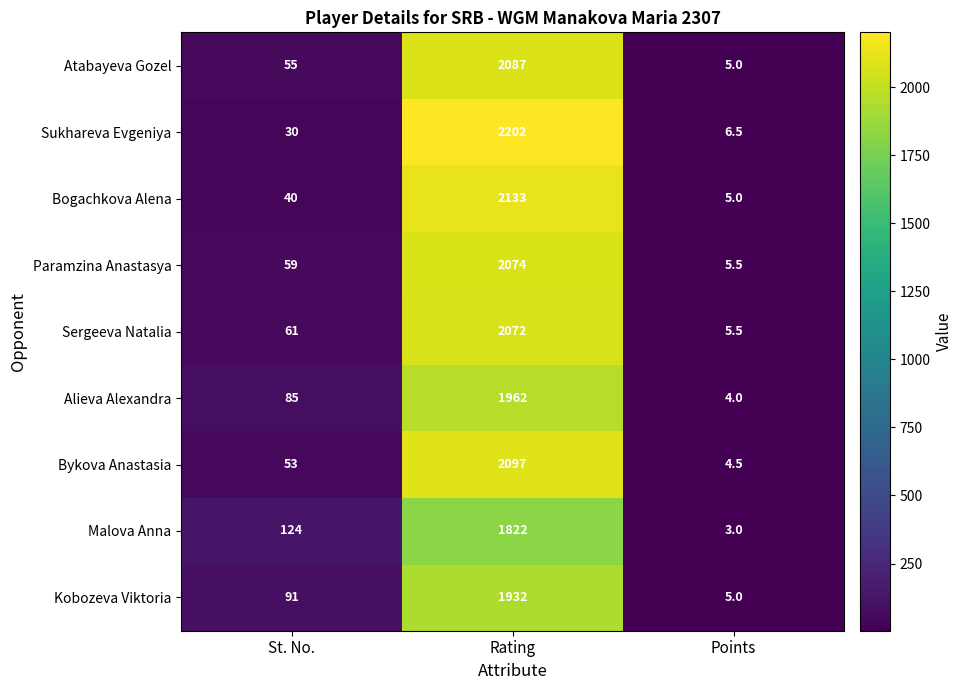

At which label is Alieva Alexandra closest to 983?

St. No.